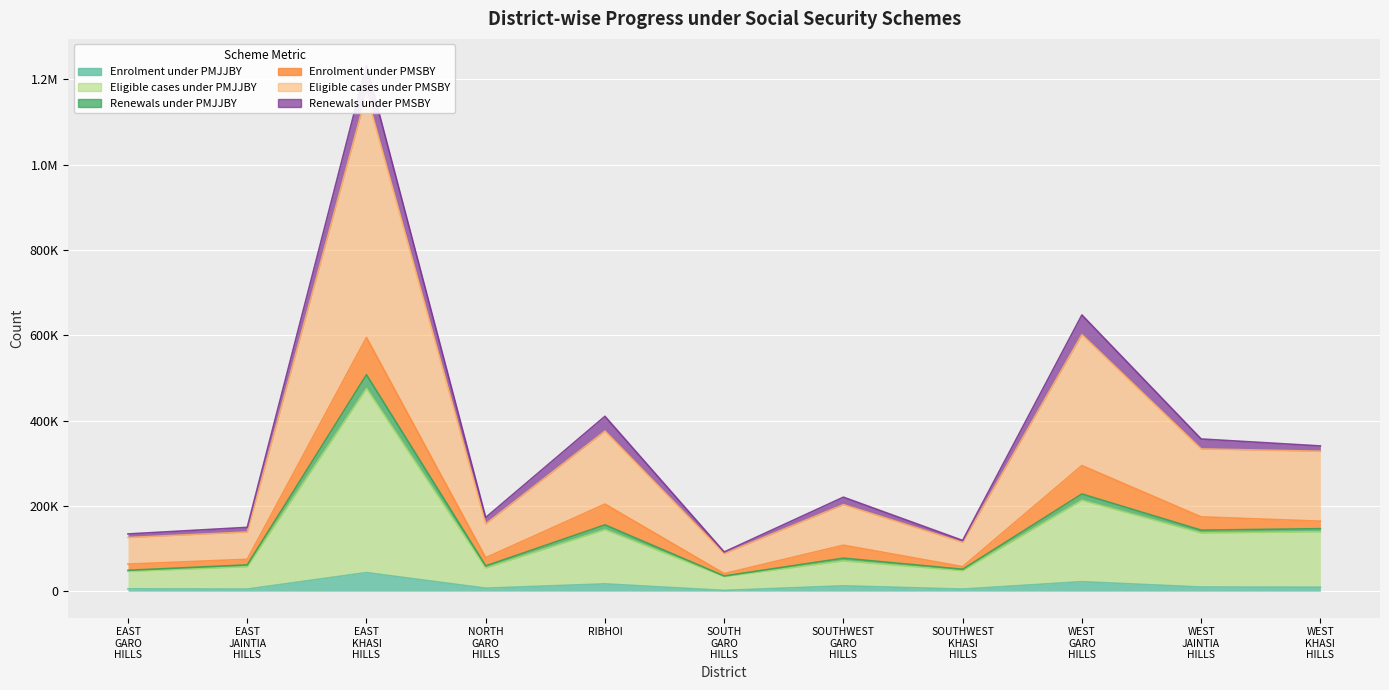

What is the label of the 11th point from the right?

EAST GARO HILLS